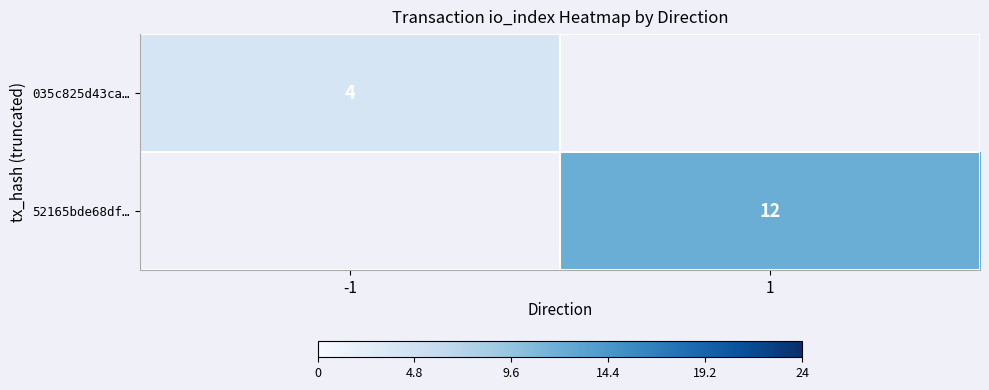

Is the value of 52165bde68df… at 1 greater than the value of 035c825d43ca… at -1?

Yes